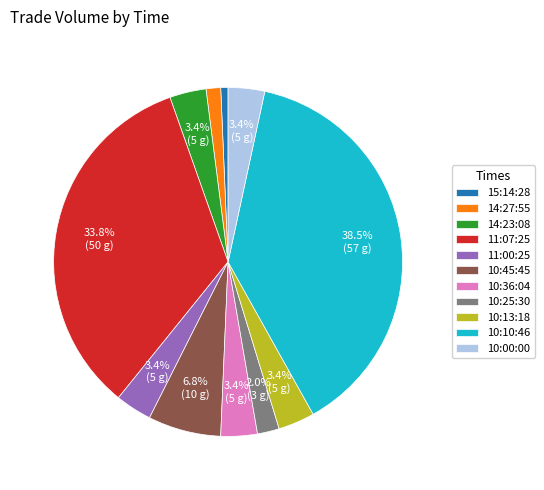

Which category has the biggest portion of the pie?

10:10:46